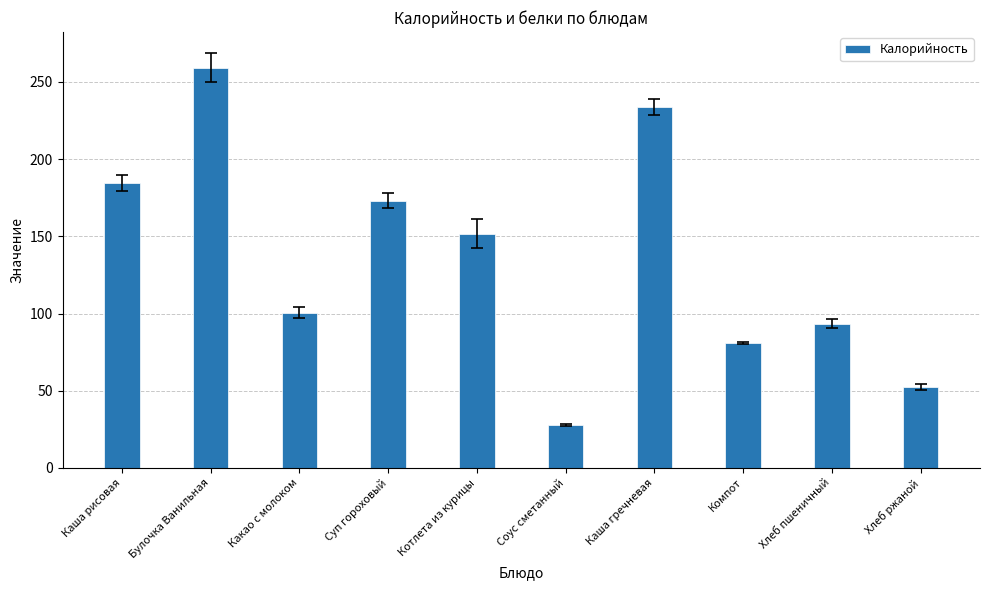

Rank the categories by value from highest to lowest.

Булочка Ванильная, Каша гречневая, Каша рисовая, Суп гороховый, Котлета из курицы, Какао с молоком, Хлеб пшеничный, Компот, Хлеб ржаной, Соус сметанный